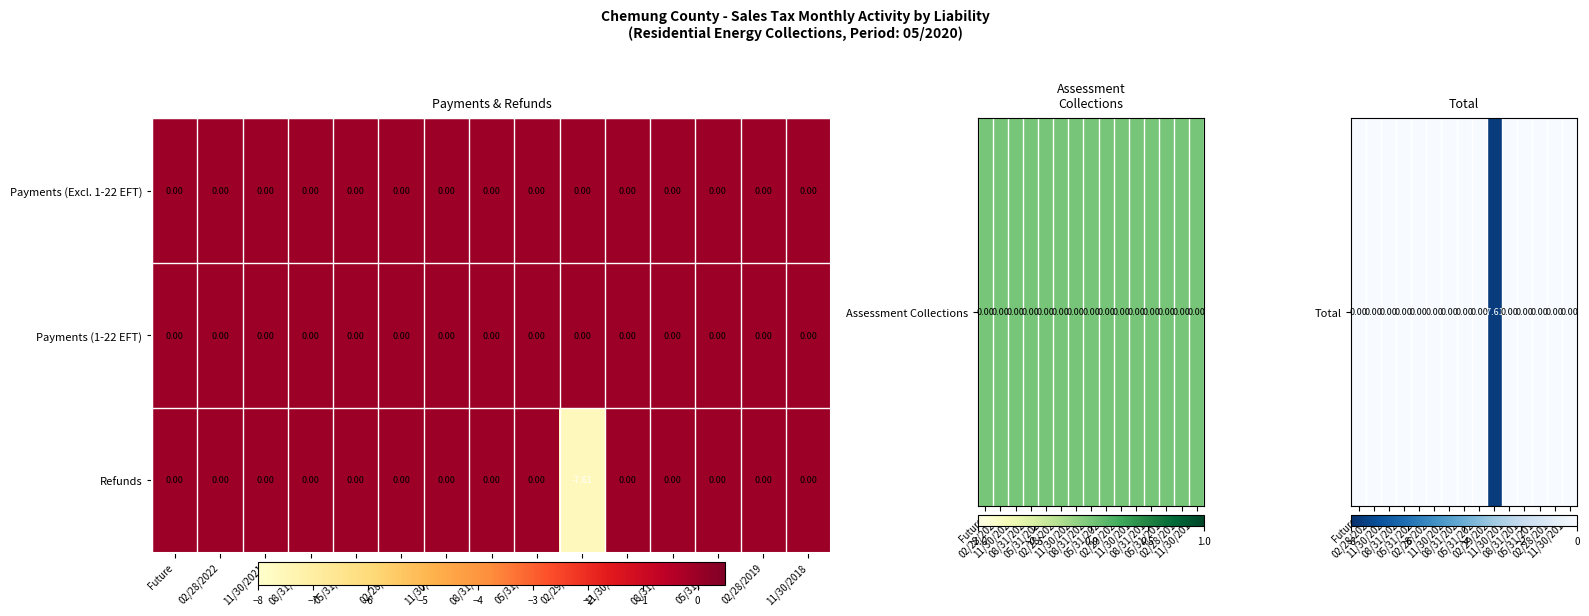

Which series has the largest range (max minus min)?

Refunds